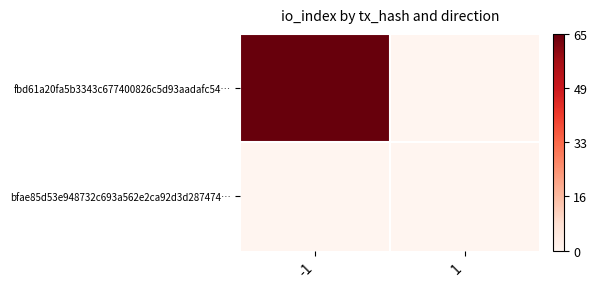

What is the difference between the highest and lowest values at -1?

1